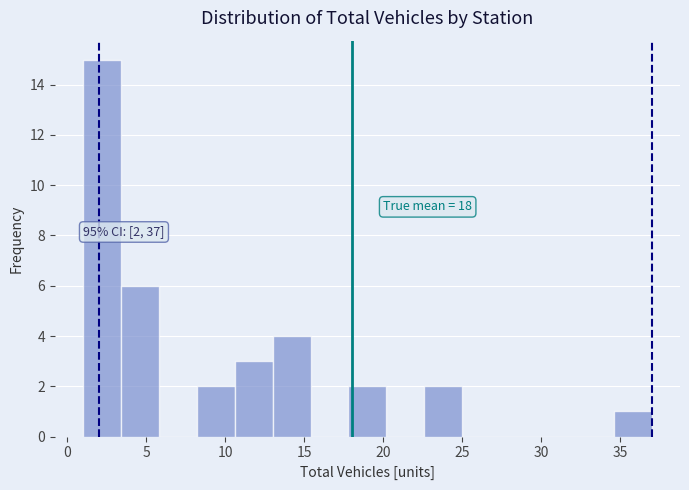

Over which range of the x-axis is the bar tallest?

1.0 to 3.4